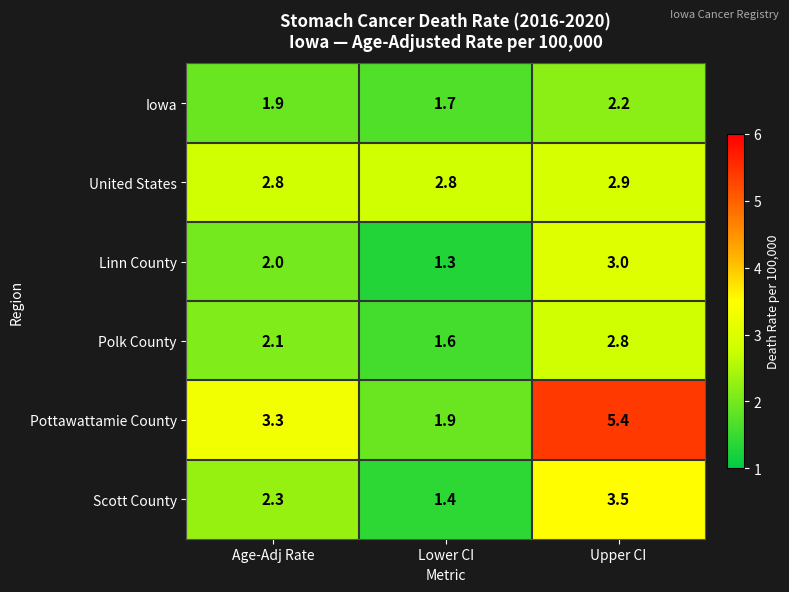

Which series has the widest spread of values?

Pottawattamie County